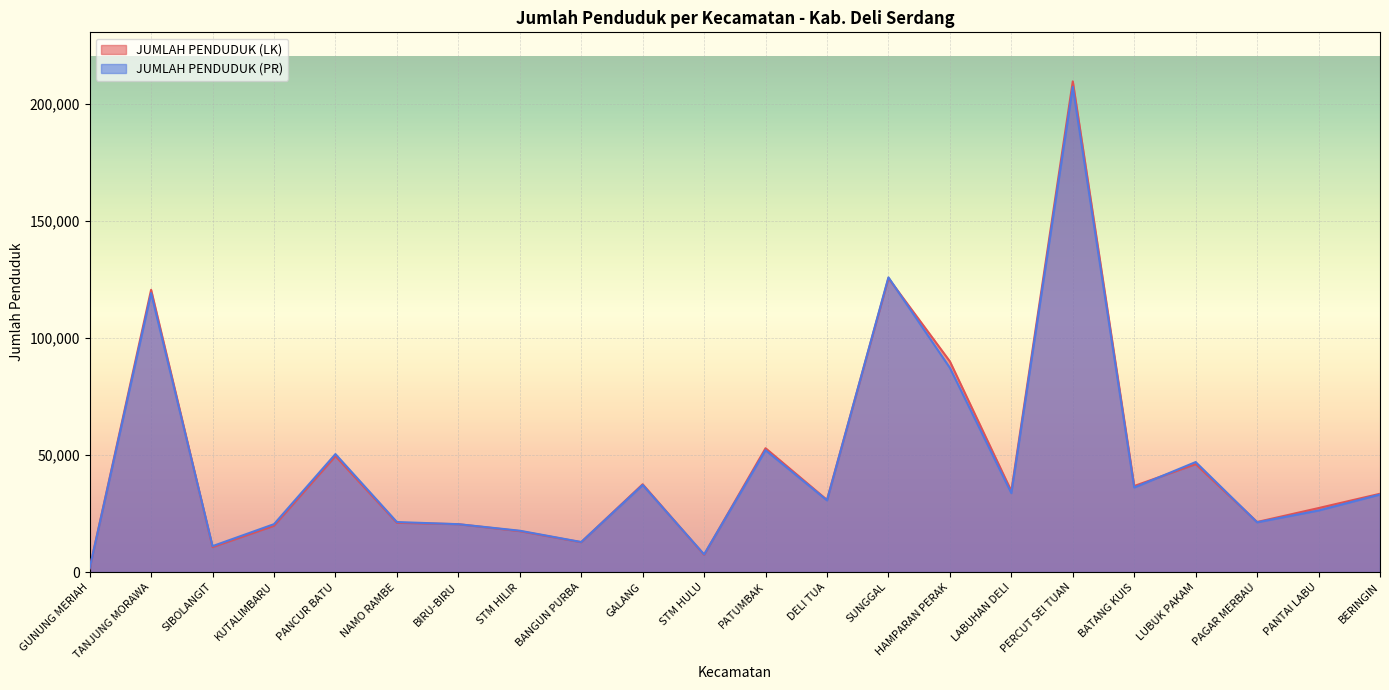

What is the total value across all series at STM HULU?

14915